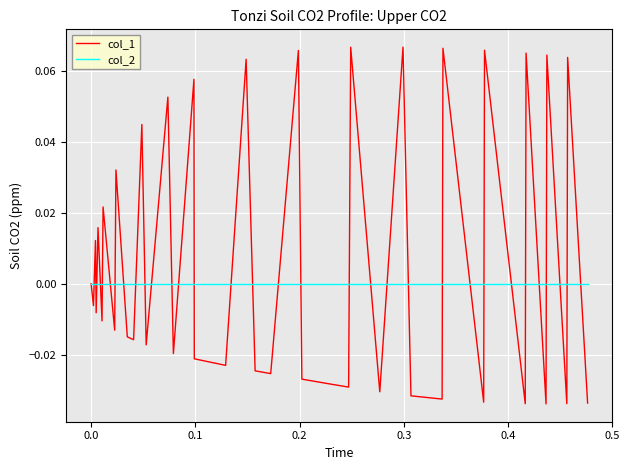

Which series has the largest range (max minus min)?

col_1